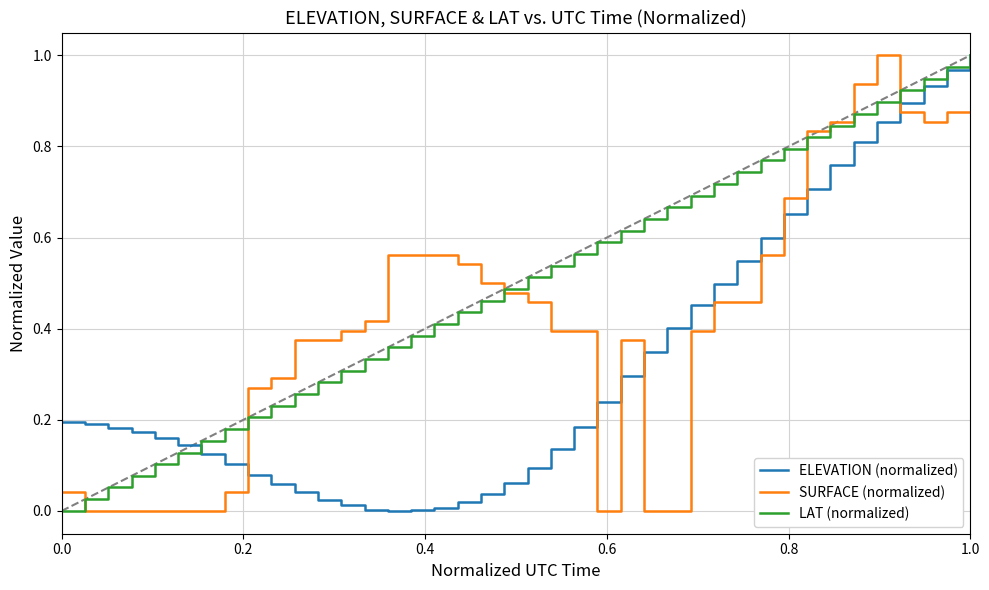

True or false: ELEVATION (normalized) and SURFACE (normalized) cross at least once.

True